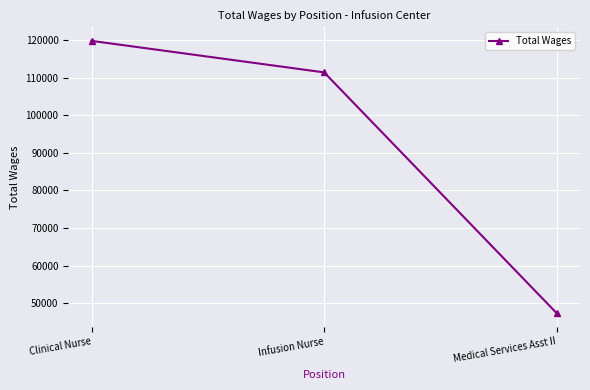

Reading right to left, transcribe all the data shown in this chart.

Medical Services Asst II=47327	Infusion Nurse=111404	Clinical Nurse=119791